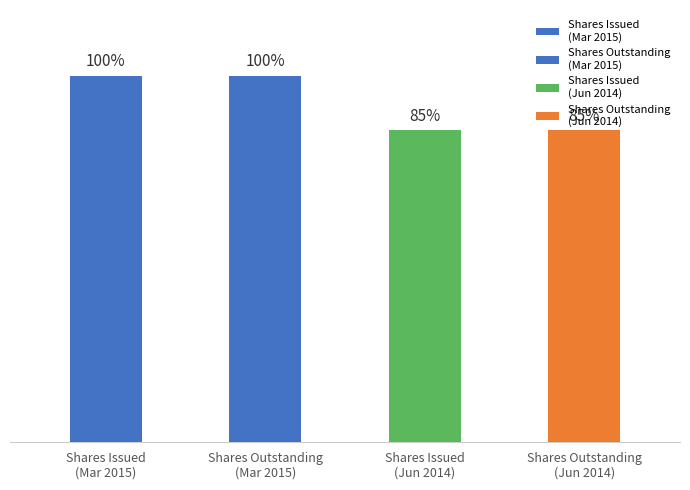

Are the bars horizontal?

No